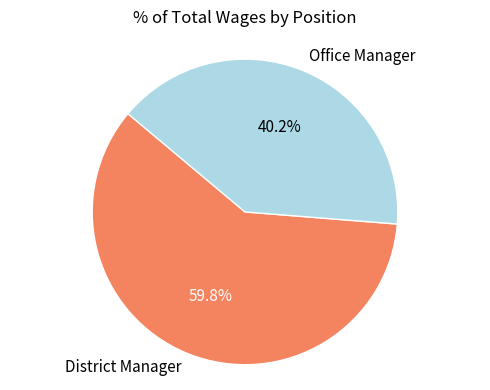

To the nearest percent, what is the combined percentage of Office Manager and District Manager?

100%